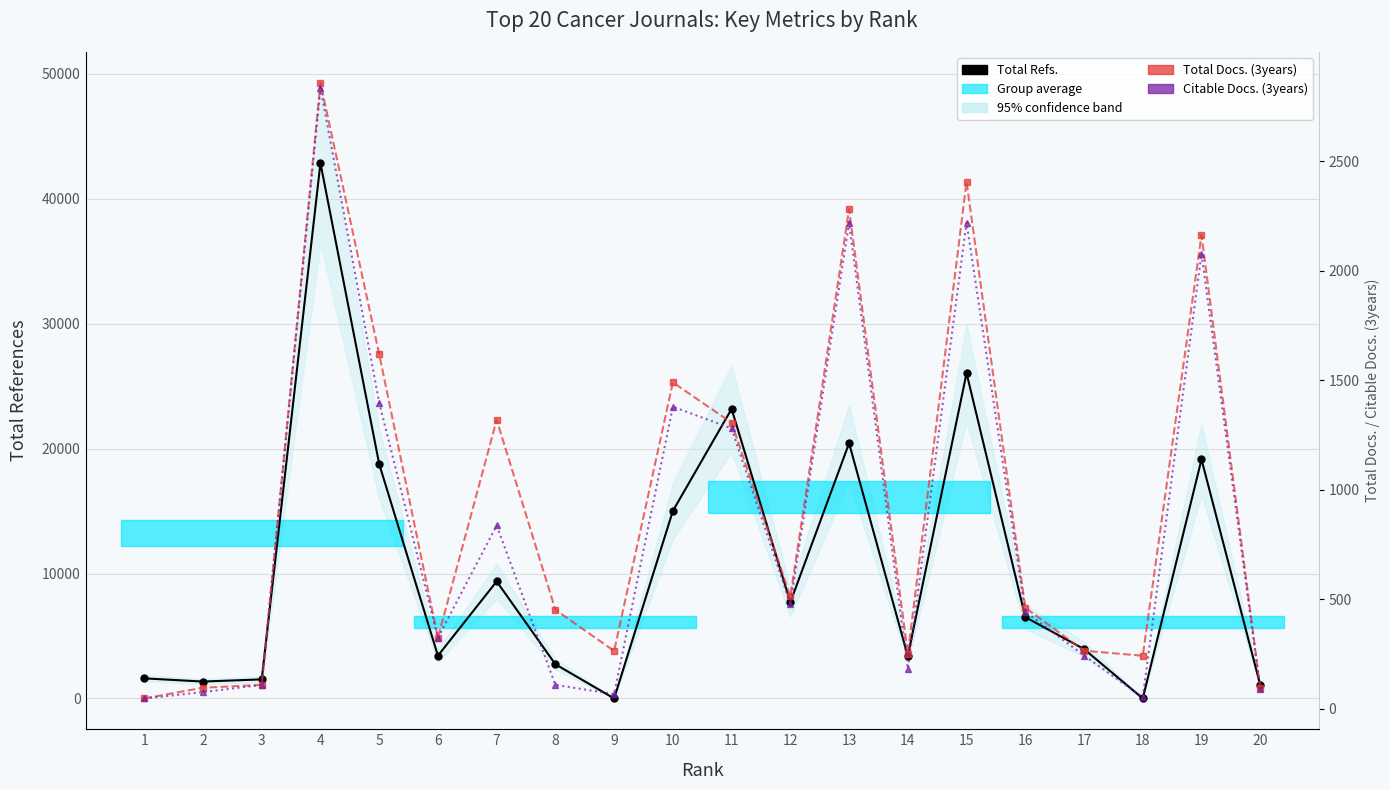

True or false: Total Refs. has more than 0 points higher than both neighbors.

True